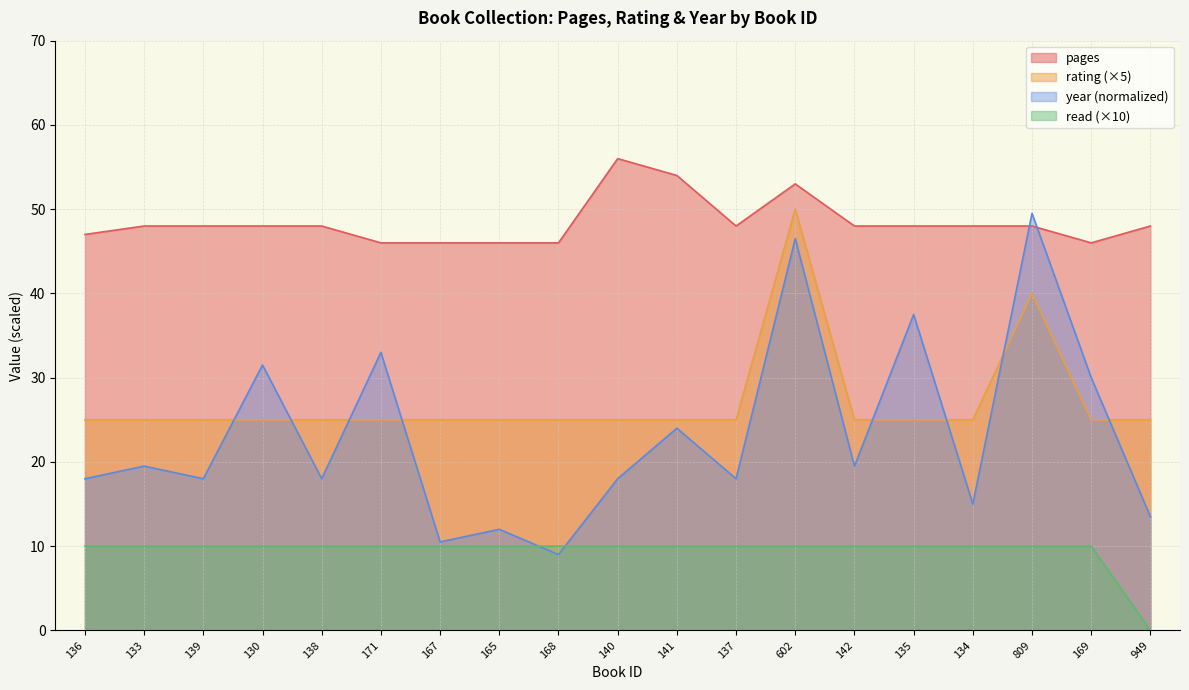

Which category has the highest value across all series?

140